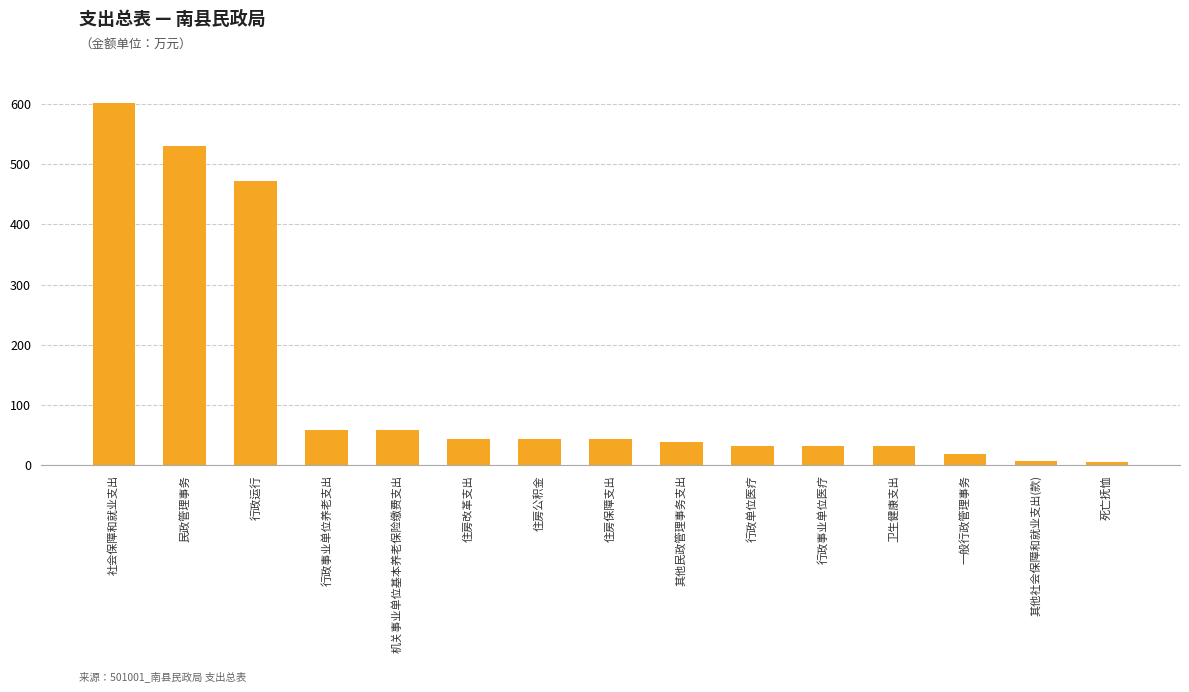

Approximately how many times larger is the value at 卫生健康支出 compared to 社会保障和就业支出?

0.1